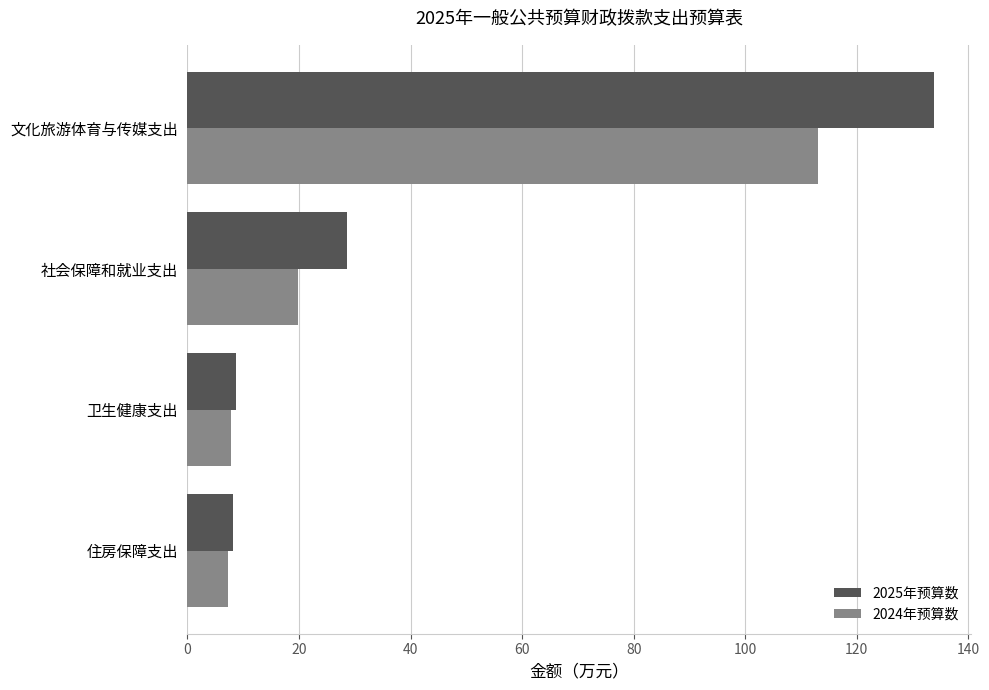

Is it true that 2024年预算数 equals 113.0 at 文化旅游体育与传媒支出?

True